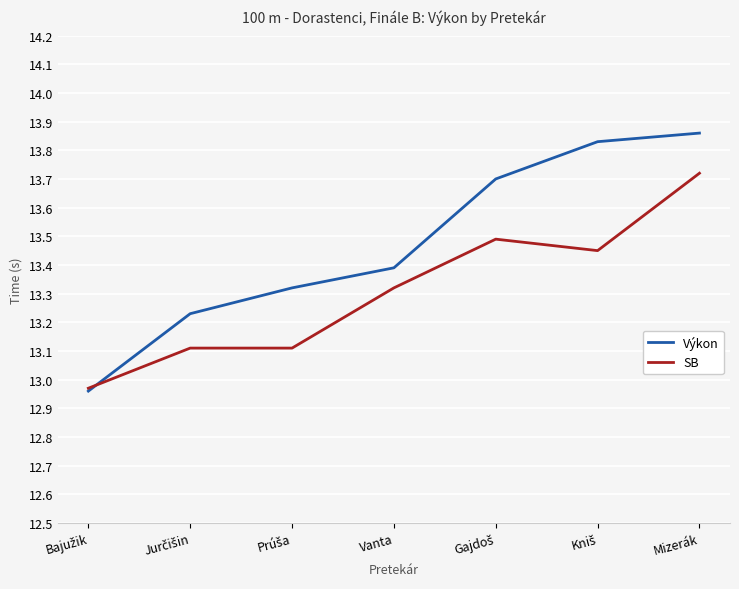

How many categories are shown in the chart?

7